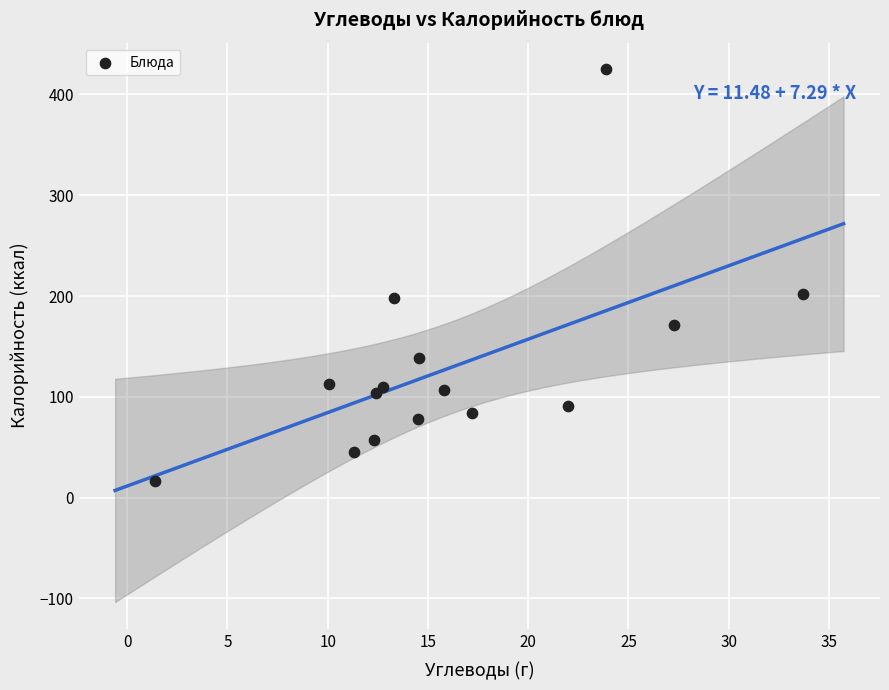

What is the range of X values (max minus min)?

32.3